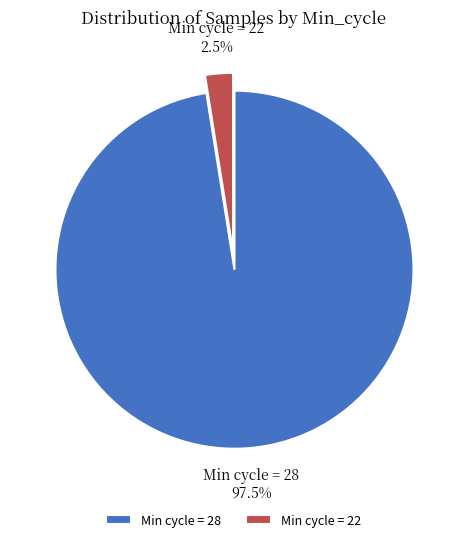

Does any single category account for the majority?

Yes